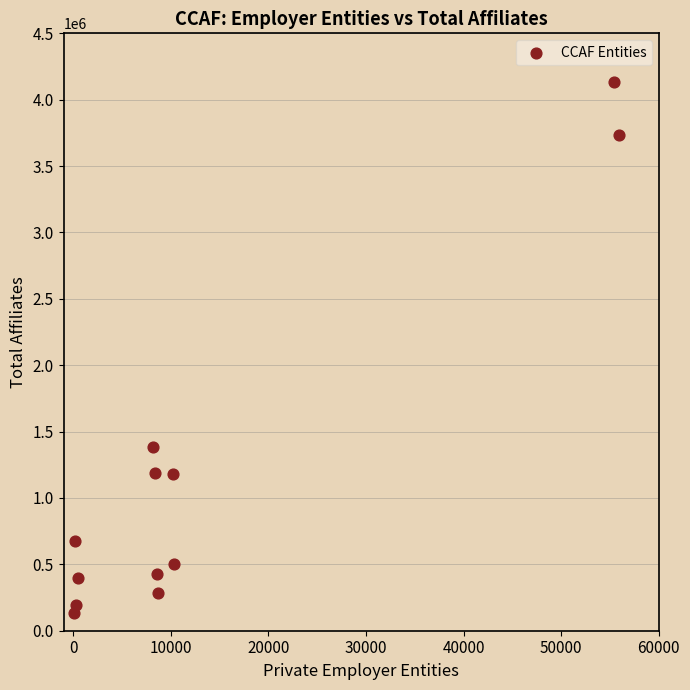

What Y value in the scatter plot is closest to 2136237?

1383534